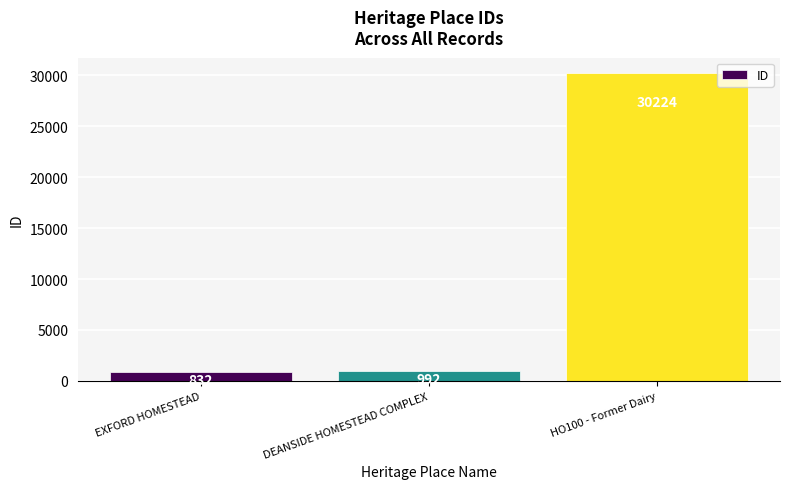

What is the change in value from EXFORD HOMESTEAD to DEANSIDE HOMESTEAD COMPLEX?

+160